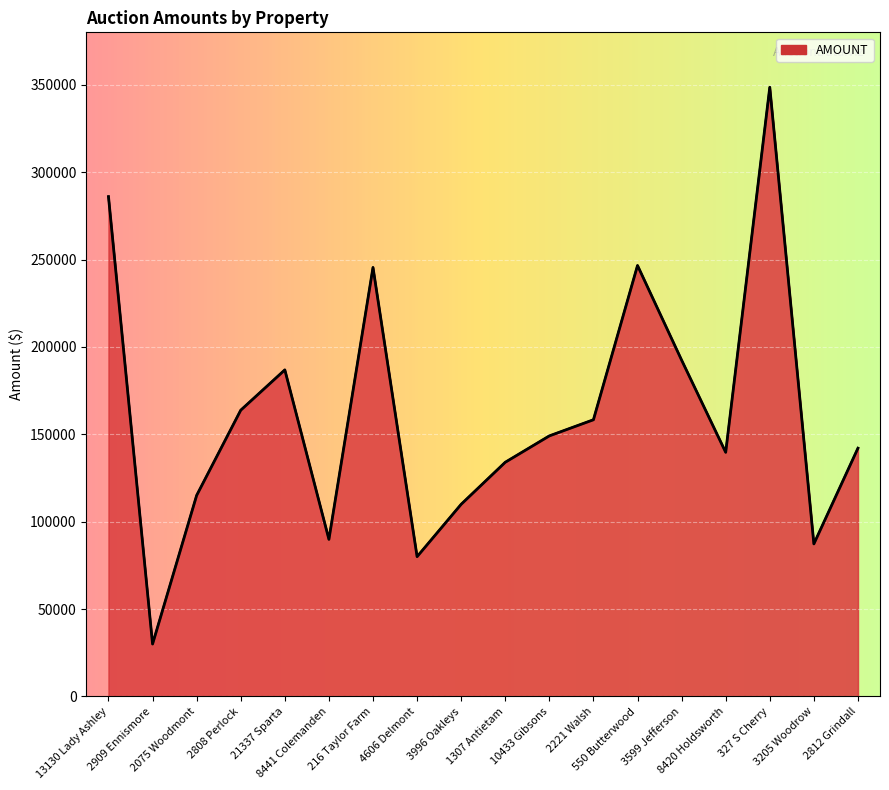

Reading left to right, transcribe all the data shown in this chart.

13130 Lady Ashley=286000	2909 Ennismore=30000	2075 Woodmont=115057	2808 Perlock=163800	21337 Sparta=186868	8441 Colemanden=89900	216 Taylor Farm=245466	4606 Delmont=80000	3996 Oakleys=109971	1307 Antietam=134013	10433 Gibsons=149100	2221 Walsh=158326	550 Butterwood=246600	3599 Jefferson=192449	8420 Holdsworth=139700	327 S Cherry=348570	3205 Woodrow=87300	2812 Grindall=142068